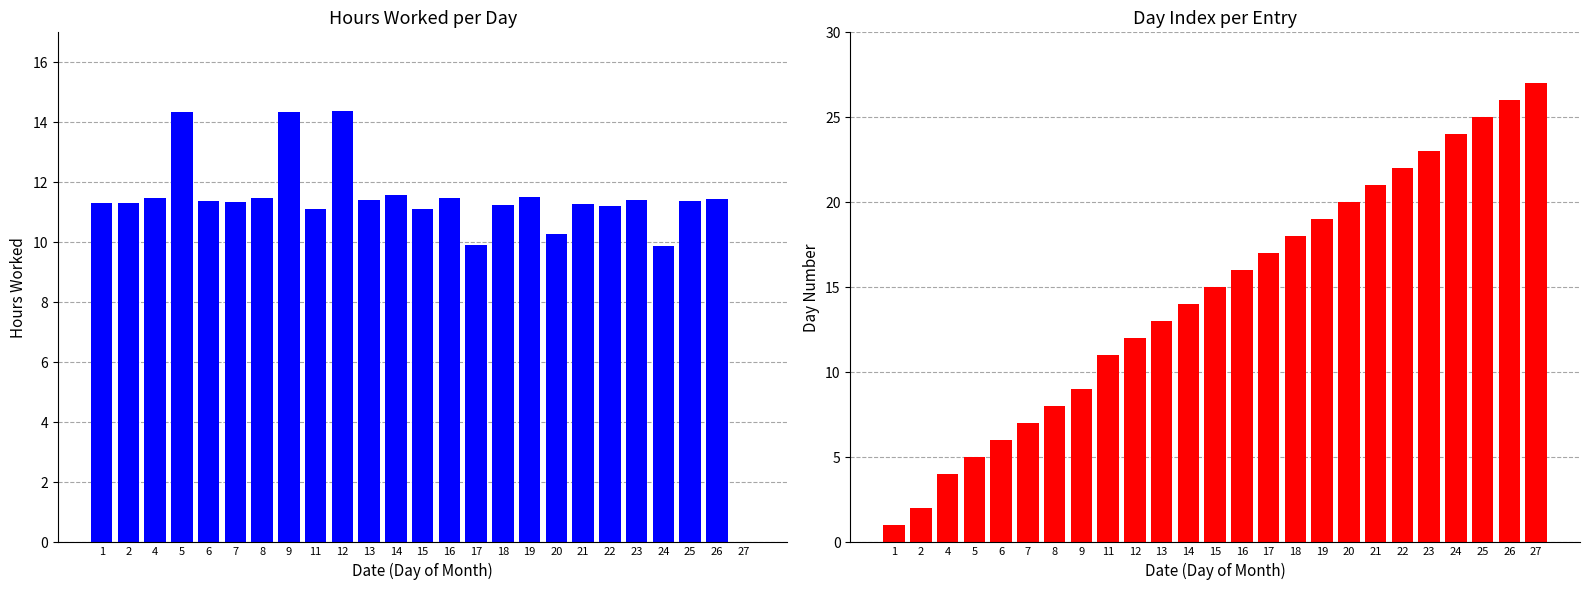

Reading left to right, extract all data points from this chart.

Hours Worked: 1=11.3	2=11.3	4=11.5	5=14.3	6=11.4	7=11.3	8=11.5	9=14.3	11=11.1	12=14.4	13=11.4	14=11.6	15=11.1	16=11.5	17=9.9	18=11.2	19=11.5	20=10.3	21=11.3	22=11.2	23=11.4	24=9.9	25=11.4	26=11.4	27=0.0
Day Index: 1=1.0	2=2.0	4=4.0	5=5.0	6=6.0	7=7.0	8=8.0	9=9.0	11=11.0	12=12.0	13=13.0	14=14.0	15=15.0	16=16.0	17=17.0	18=18.0	19=19.0	20=20.0	21=21.0	22=22.0	23=23.0	24=24.0	25=25.0	26=26.0	27=27.0